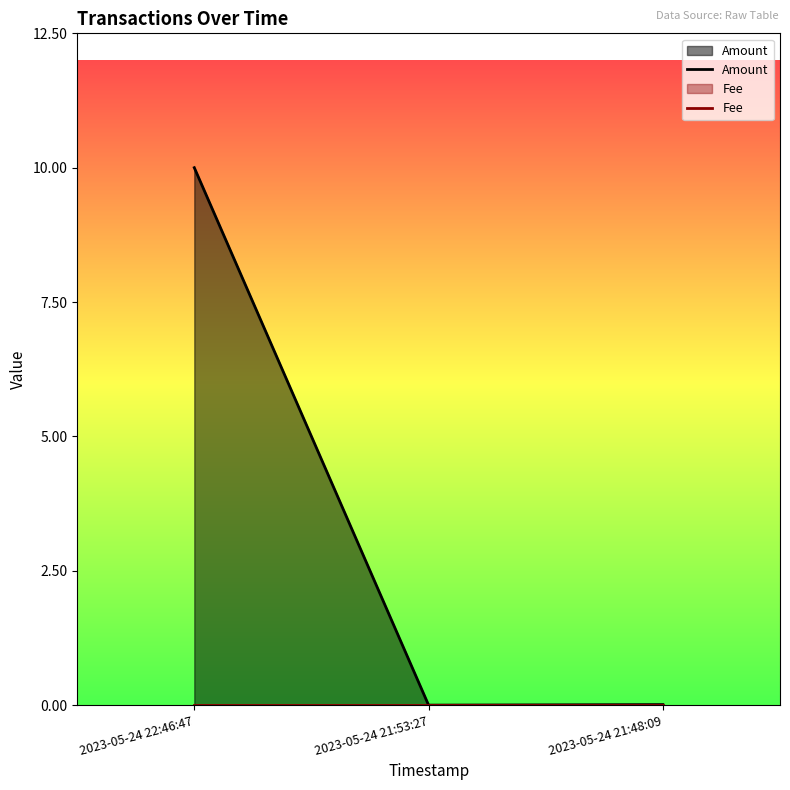

Which series changed the most between 2023-05-24 22:46:47 and 2023-05-24 21:53:27?

Amount